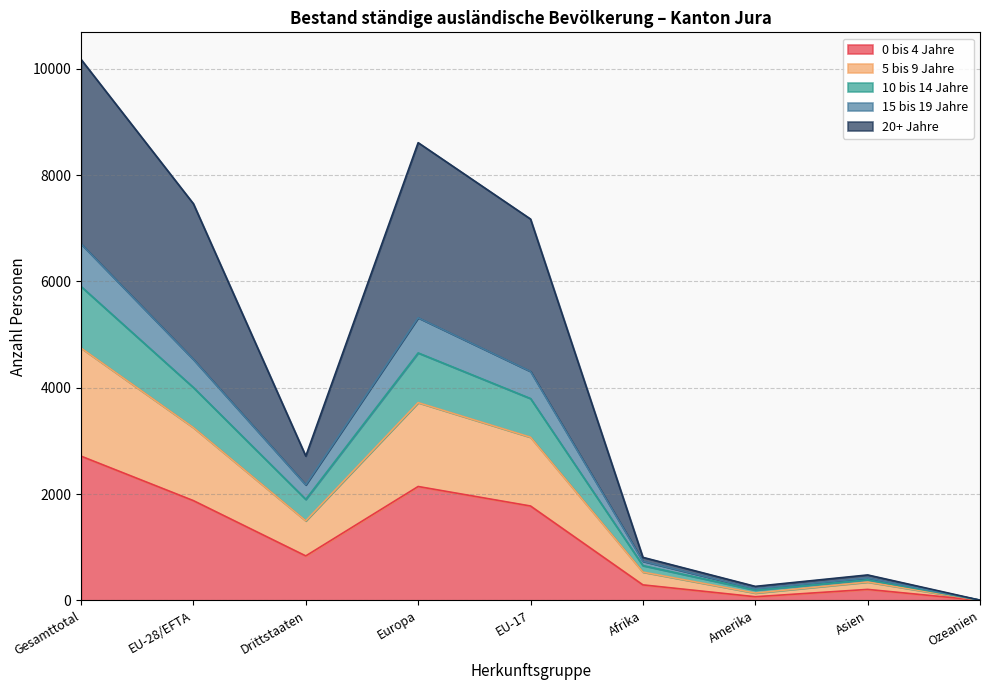

Where is the first local minimum for 20+ Jahre?

Drittstaaten